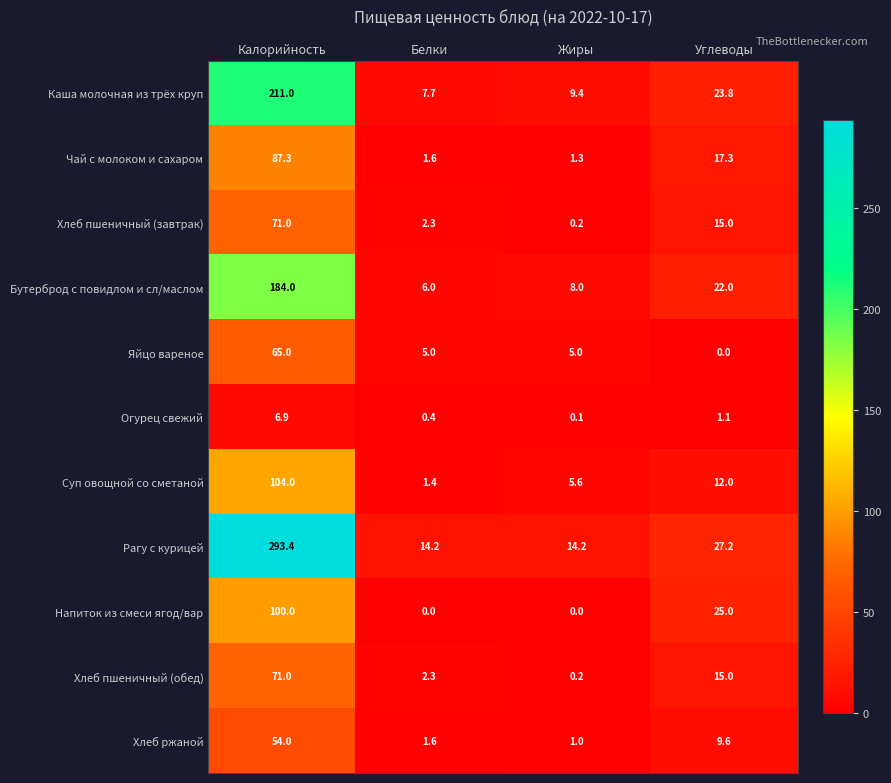

What is the difference between the maximum and second lowest values in the Яйцо вареное series?

60.0